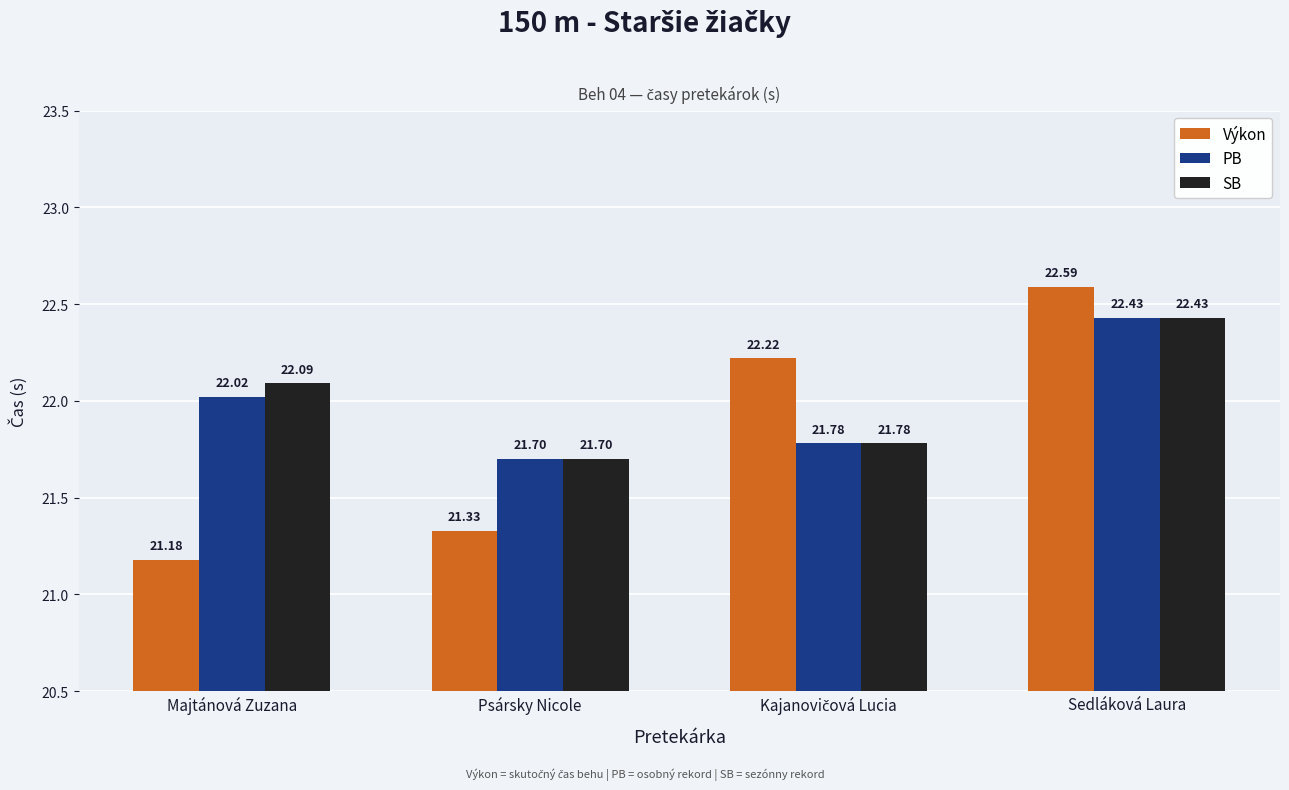

How many series are shown in this chart?

3